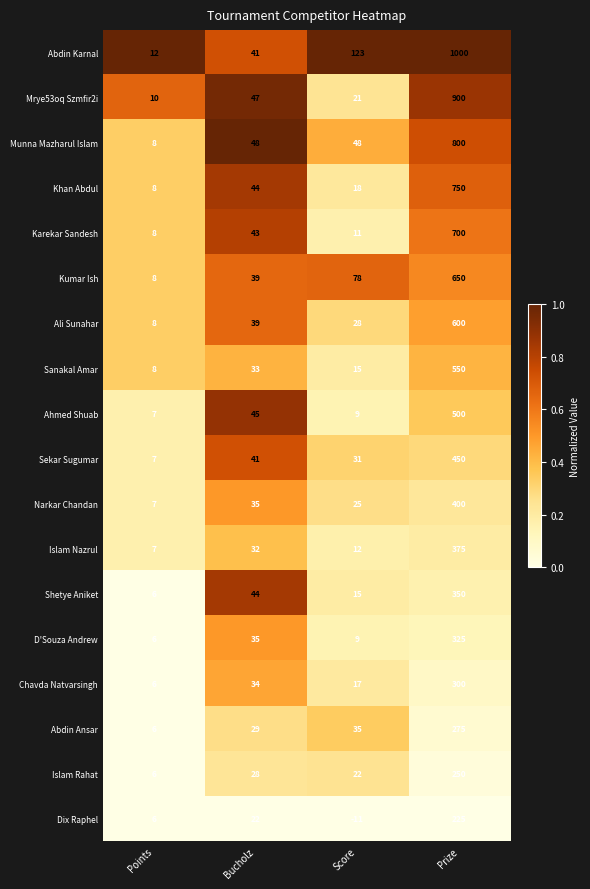

What is the sum of all Mrye53oq Szmfir2i values?

978